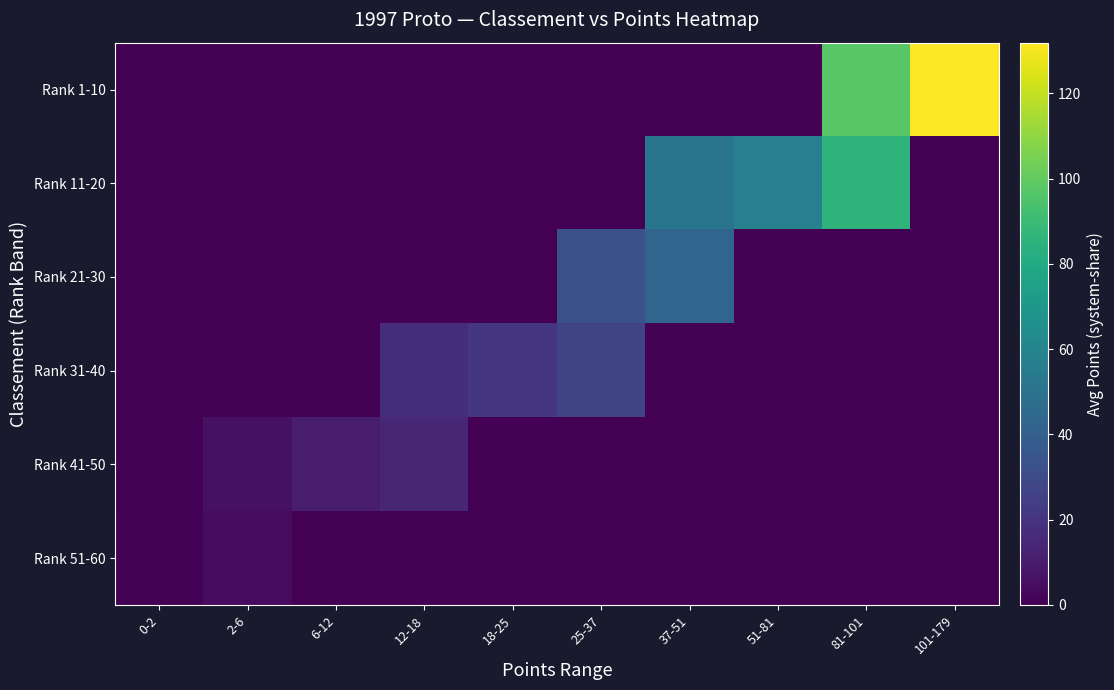

Which series has the largest total across all categories?

Rank 1-10